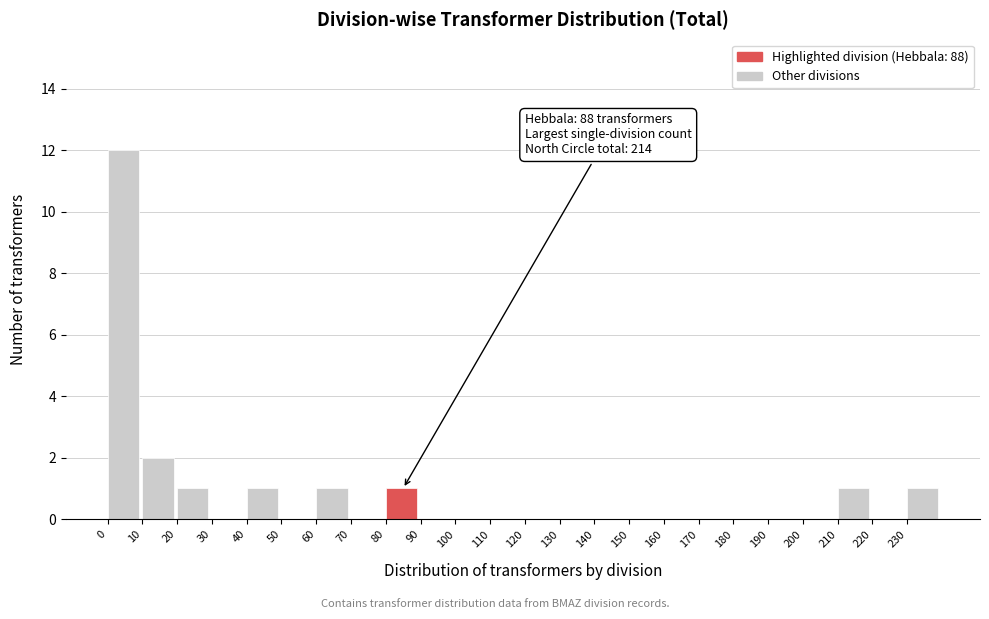

Over which range of the x-axis is the bar tallest?

0 to 10